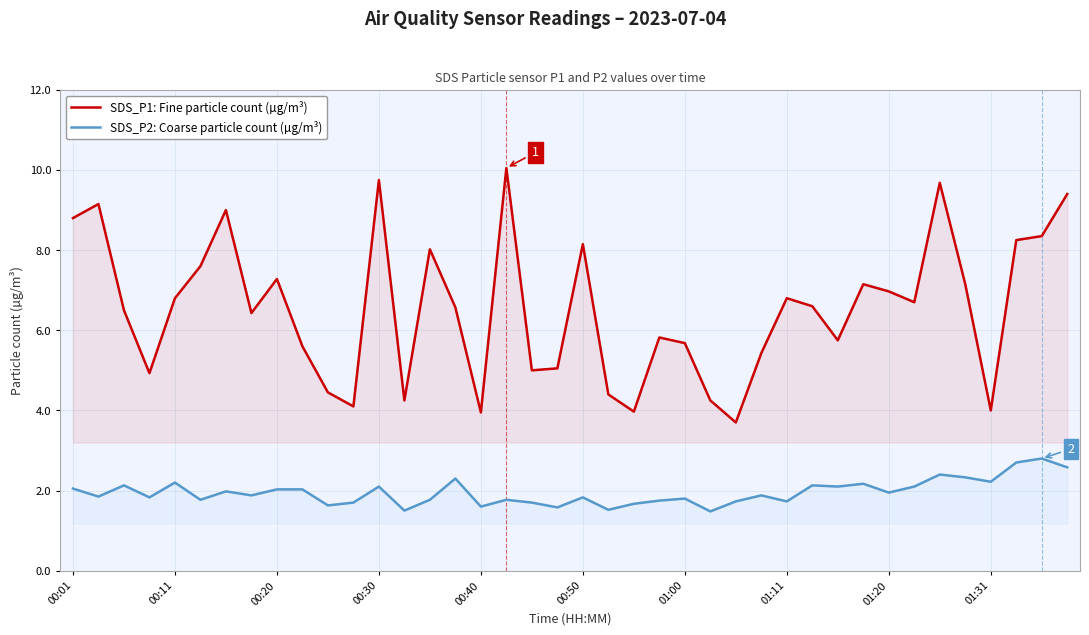

True or false: SDS_P2: Coarse particle count (µg/m³) and SDS_P1: Fine particle count (µg/m³) intersect in this chart.

False